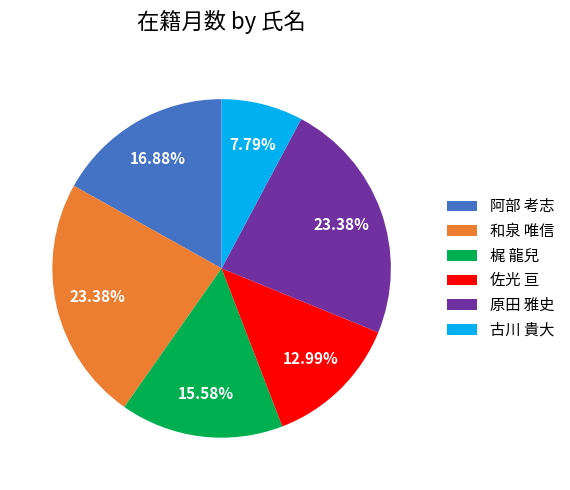

To the nearest percent, what is the difference between the largest and smallest slice percentages?

16%